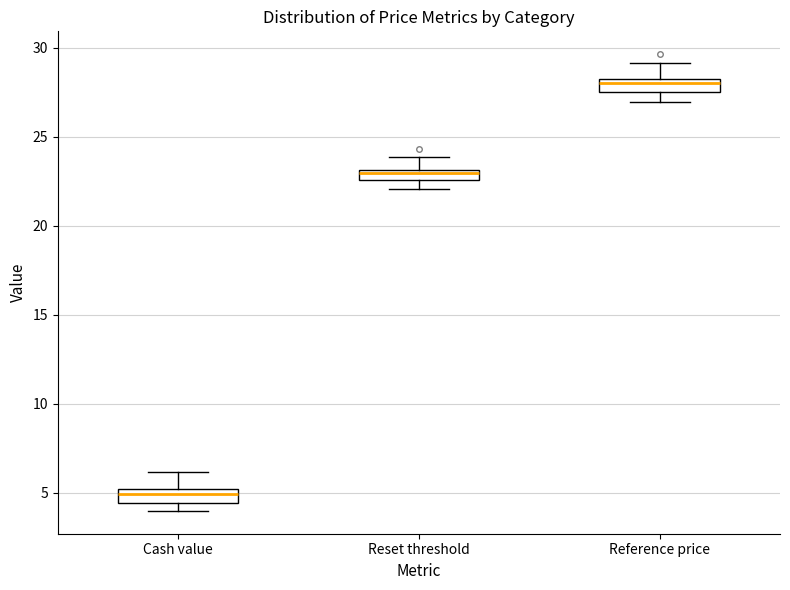

Which box's median line is the lowest?

Cash value